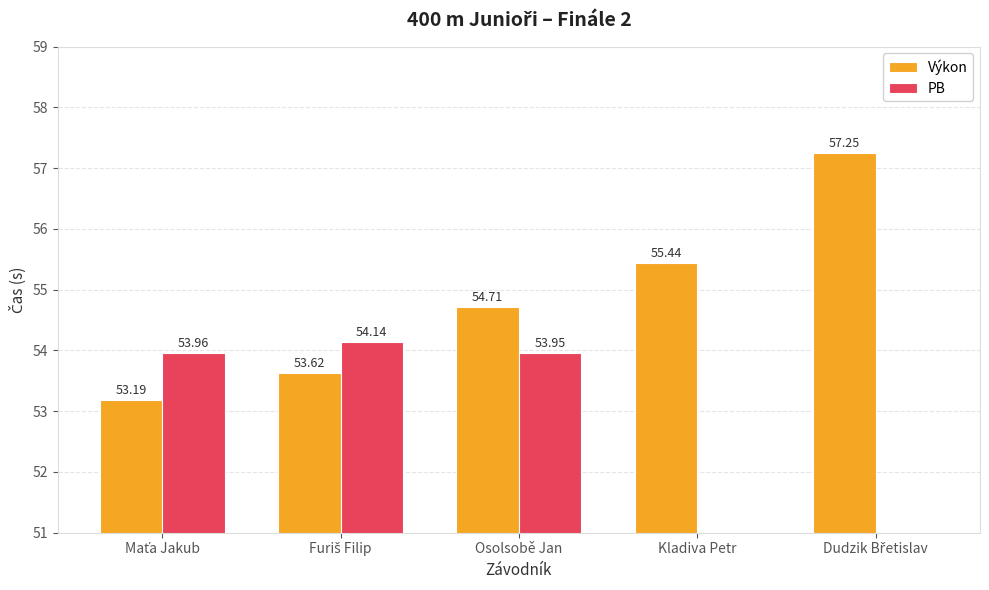

What is the value of the PB bar at the 1st from the left?

54.0